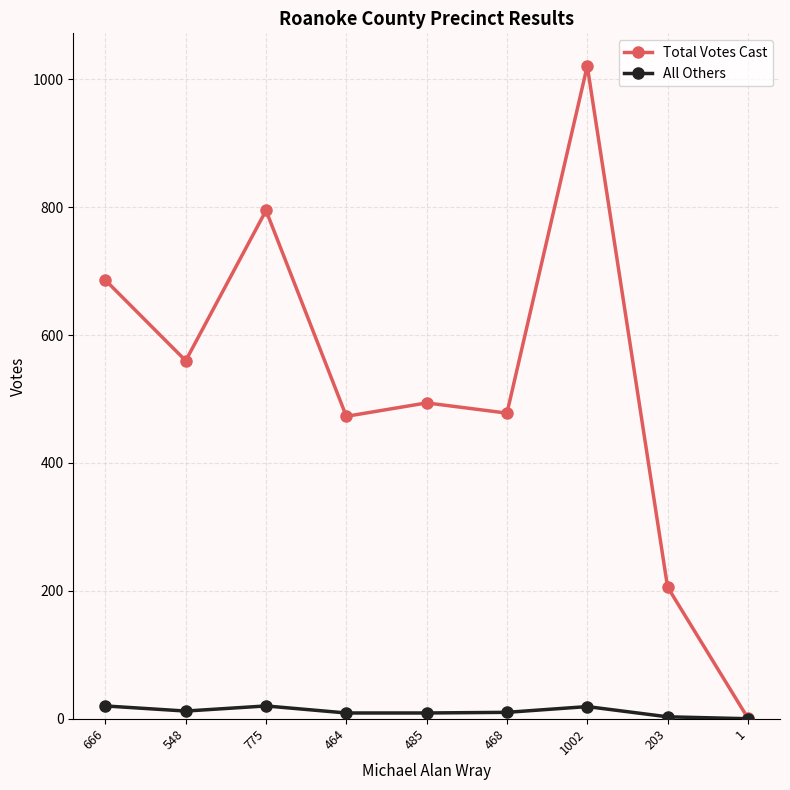

Which series has the largest total across all categories?

Total Votes Cast